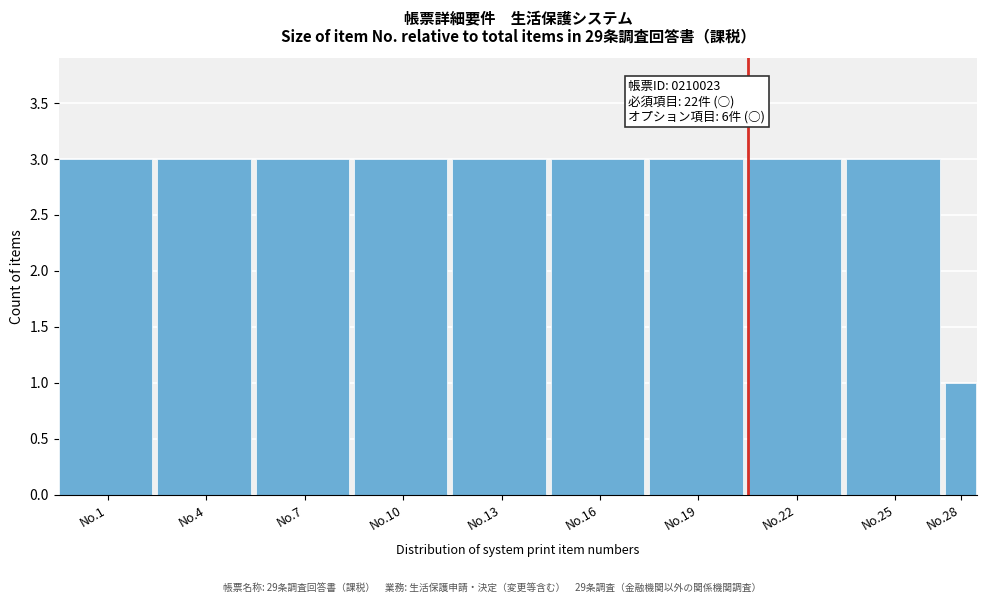

Reading left to right, what are all the values shown in this chart?

3	3	3	3	3	3	3	3	3	1